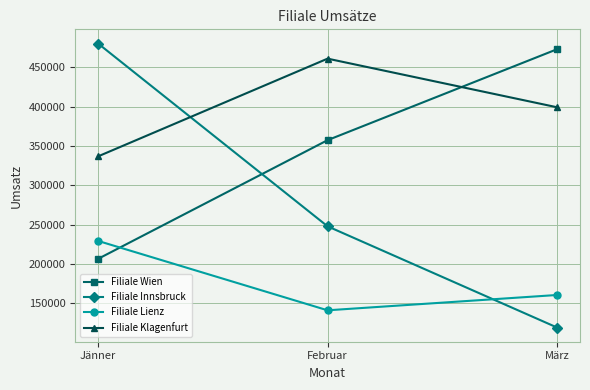

Where does the Filiale Lienz series first go above 160393?

Jänner